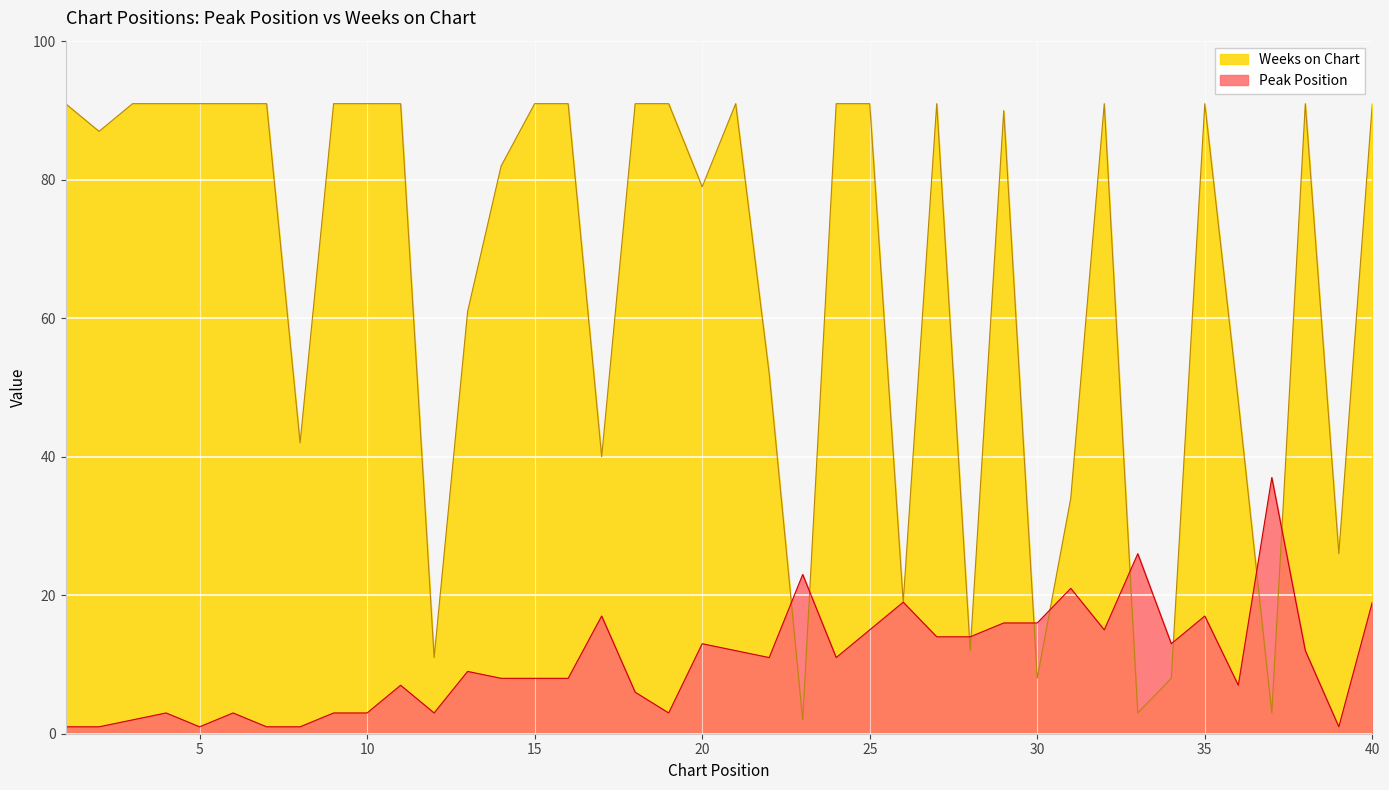

Rank the categories by Weeks on Chart value from highest to lowest.

1, 3, 4, 5, 6, 7, 9, 10, 11, 15, 16, 18, 19, 21, 24, 25, 27, 32, 35, 38, 40, 29, 2, 14, 20, 13, 22, 36, 8, 17, 31, 39, 26, 28, 12, 30, 34, 33, 37, 23